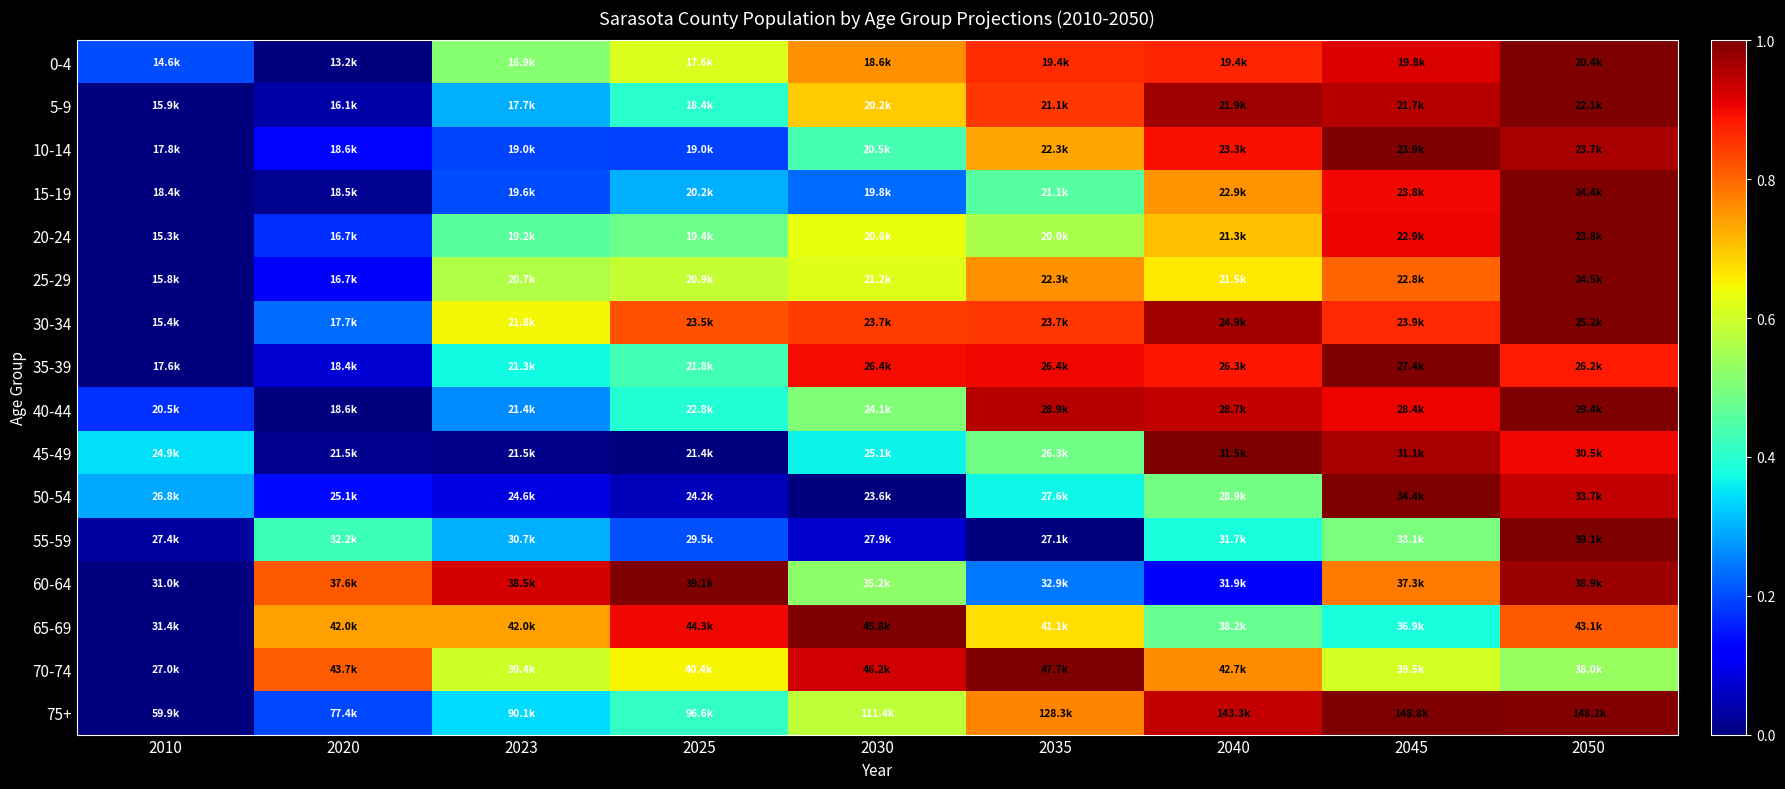

Reading right to left, transcribe all the data shown in this chart.

0-4: 2050=1.0	2045=0.9	2040=0.9	2035=0.9	2030=0.8	2025=0.6	2023=0.5	2020=0.0	2010=0.2
5-9: 2050=1.0	2045=0.9	2040=1.0	2035=0.8	2030=0.7	2025=0.4	2023=0.3	2020=0.0	2010=0.0
10-14: 2050=1.0	2045=1.0	2040=0.9	2035=0.7	2030=0.4	2025=0.2	2023=0.2	2020=0.1	2010=0.0
15-19: 2050=1.0	2045=0.9	2040=0.8	2035=0.5	2030=0.2	2025=0.3	2023=0.2	2020=0.0	2010=0.0
20-24: 2050=1.0	2045=0.9	2040=0.7	2035=0.6	2030=0.6	2025=0.5	2023=0.5	2020=0.2	2010=0.0
25-29: 2050=1.0	2045=0.8	2040=0.7	2035=0.8	2030=0.6	2025=0.6	2023=0.6	2020=0.1	2010=0.0
30-34: 2050=1.0	2045=0.9	2040=1.0	2035=0.8	2030=0.8	2025=0.8	2023=0.6	2020=0.2	2010=0.0
35-39: 2050=0.9	2045=1.0	2040=0.9	2035=0.9	2030=0.9	2025=0.4	2023=0.4	2020=0.1	2010=0.0
40-44: 2050=1.0	2045=0.9	2040=0.9	2035=0.9	2030=0.5	2025=0.4	2023=0.3	2020=0.0	2010=0.2
45-49: 2050=0.9	2045=1.0	2040=1.0	2035=0.5	2030=0.4	2025=0.0	2023=0.0	2020=0.0	2010=0.3
50-54: 2050=0.9	2045=1.0	2040=0.5	2035=0.4	2030=0.0	2025=0.1	2023=0.1	2020=0.1	2010=0.3
55-59: 2050=1.0	2045=0.5	2040=0.4	2035=0.0	2030=0.1	2025=0.2	2023=0.3	2020=0.4	2010=0.0
60-64: 2050=1.0	2045=0.8	2040=0.1	2035=0.2	2030=0.5	2025=1.0	2023=0.9	2020=0.8	2010=0.0
65-69: 2050=0.8	2045=0.4	2040=0.5	2035=0.7	2030=1.0	2025=0.9	2023=0.7	2020=0.7	2010=0.0
70-74: 2050=0.5	2045=0.6	2040=0.8	2035=1.0	2030=0.9	2025=0.6	2023=0.6	2020=0.8	2010=0.0
75+: 2050=1.0	2045=1.0	2040=0.9	2035=0.8	2030=0.6	2025=0.4	2023=0.3	2020=0.2	2010=0.0